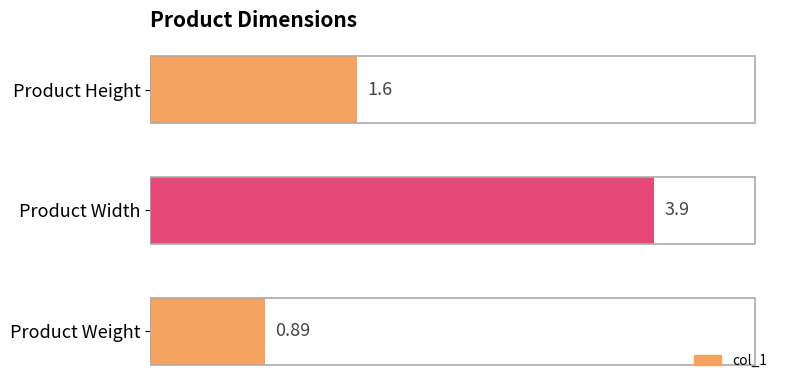

Rank the categories by value from lowest to highest.

Product Weight, Product Height, Product Width